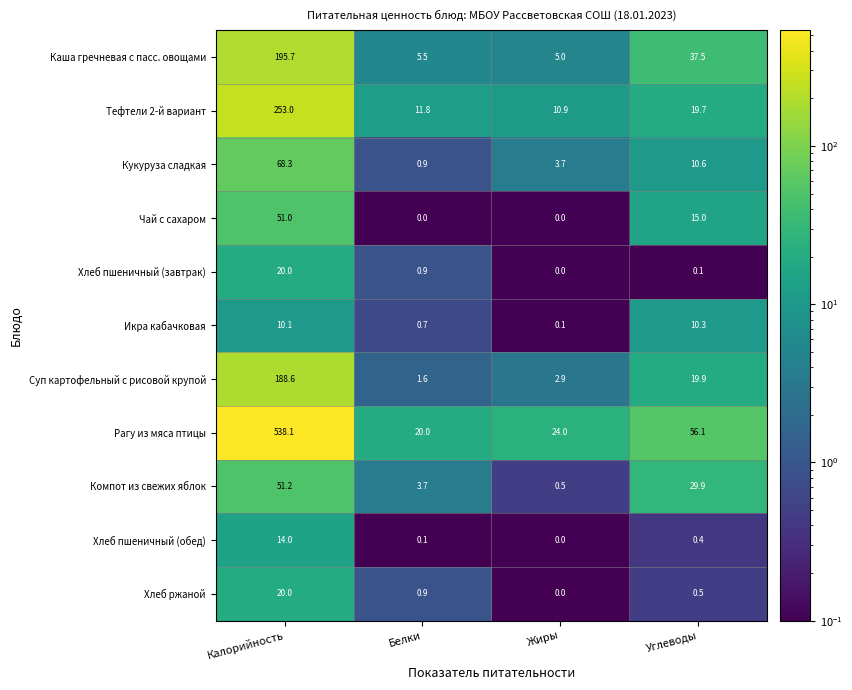

What is the spread (max minus min) of values at Белки?

20.0